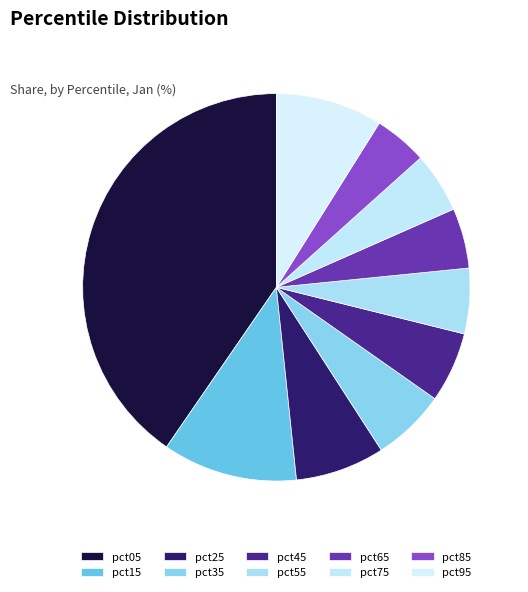

How many segments does this pie chart have?

10